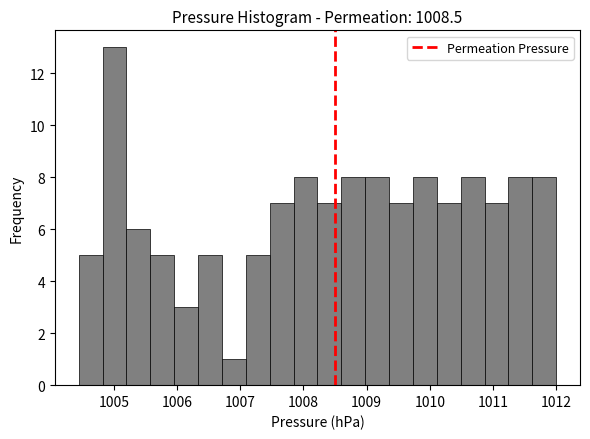

Around what value on the x-axis is the tallest bar? Give the approximate position of its centre, as read against the axis.

1005.0